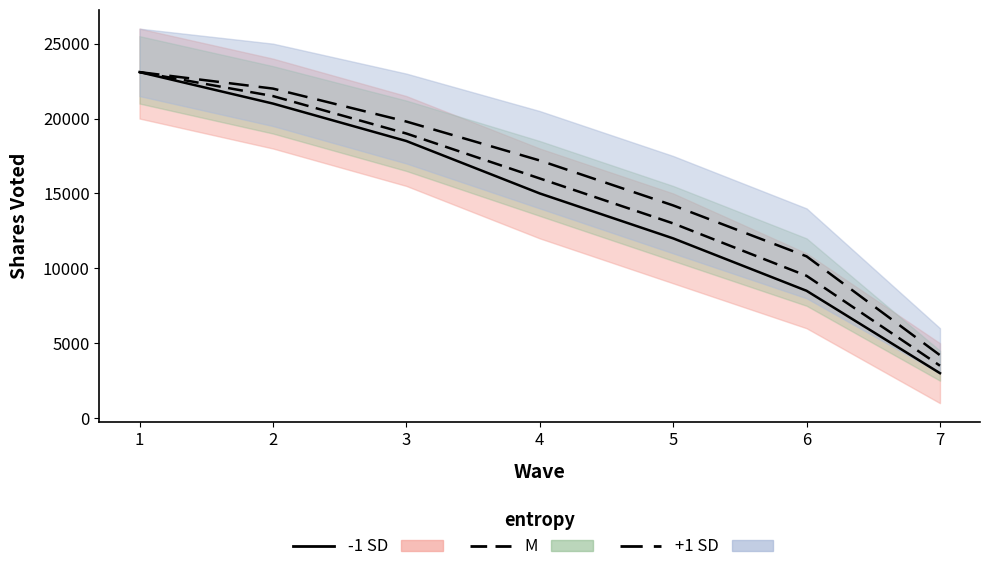

Between 3 and 7, which series saw the biggest shift?

+1 SD